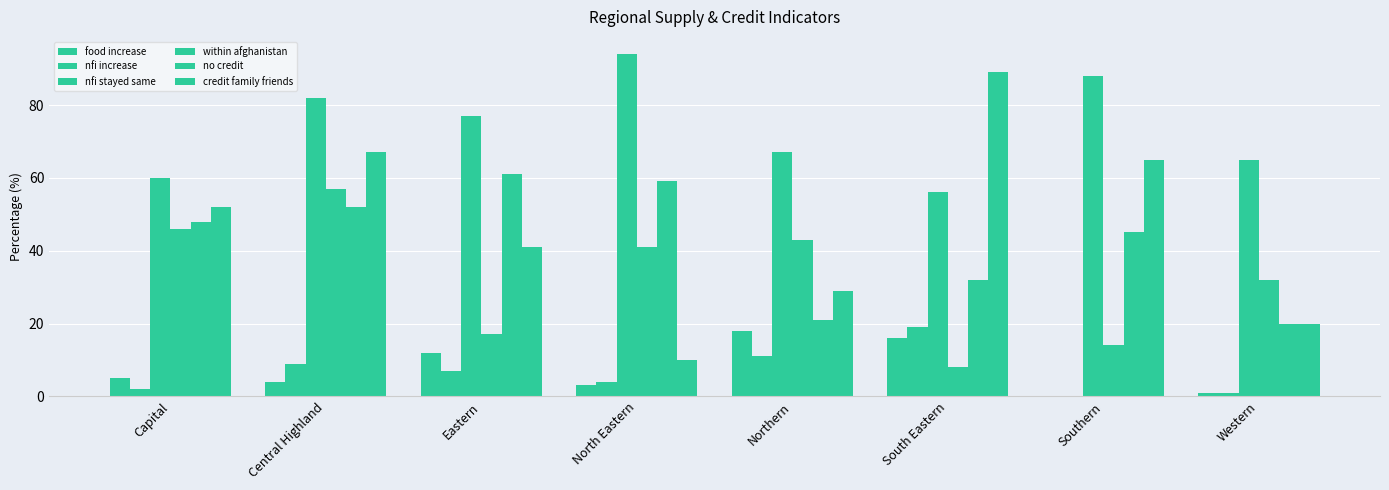

What is the average value of the no credit series?

42.2